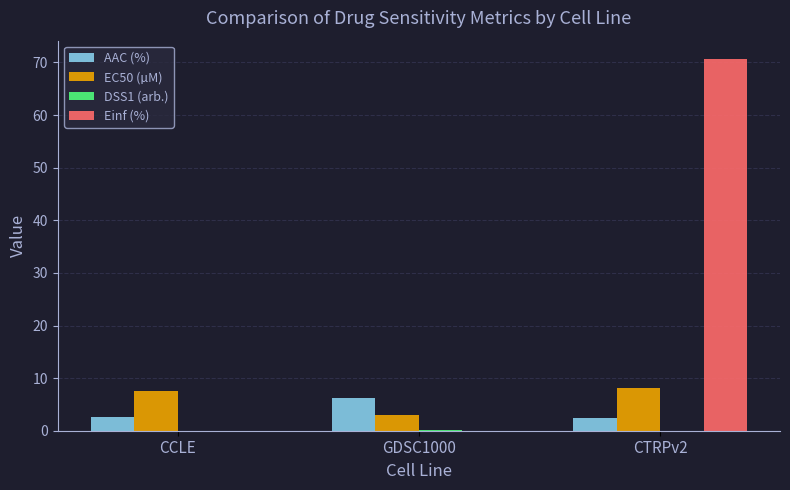

Is the value of Einf (%) at CTRPv2 greater than the value of EC50 (µM) at CTRPv2?

Yes